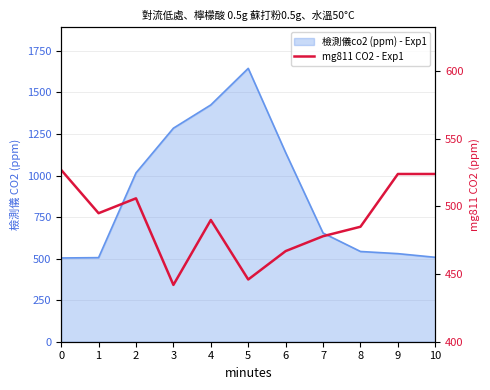

Which category has the lowest value across all series?

3